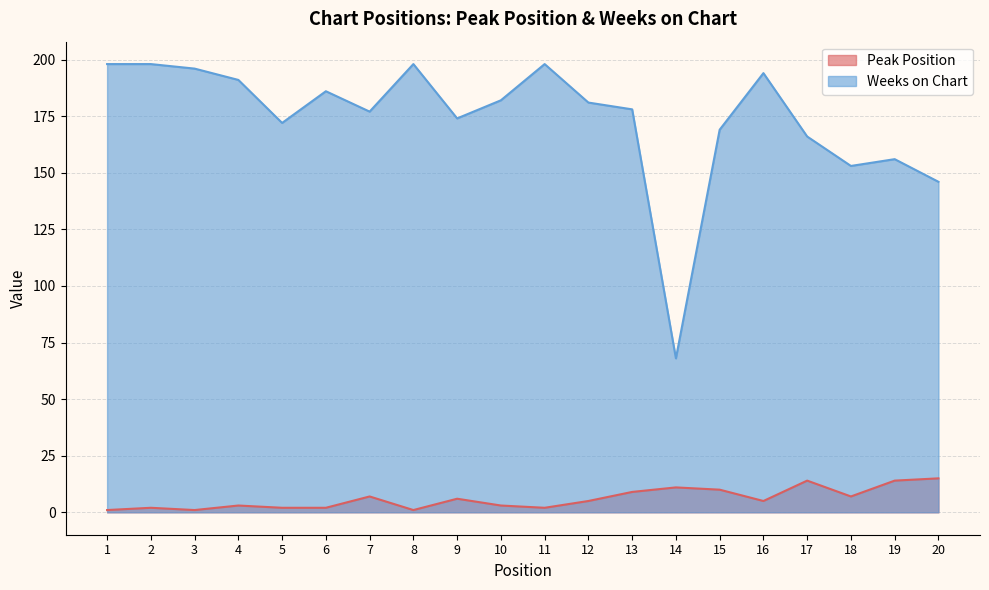

What are all the series names shown in the legend?

Peak Position, Weeks on Chart